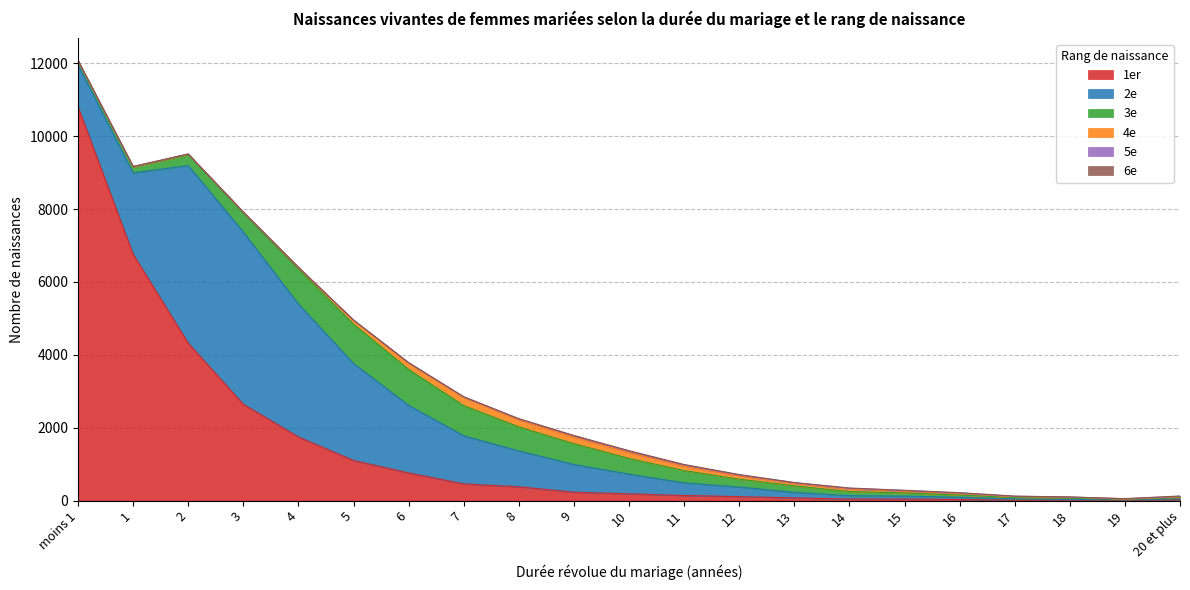

The value of 1er at 10 is 108. True or false?

False